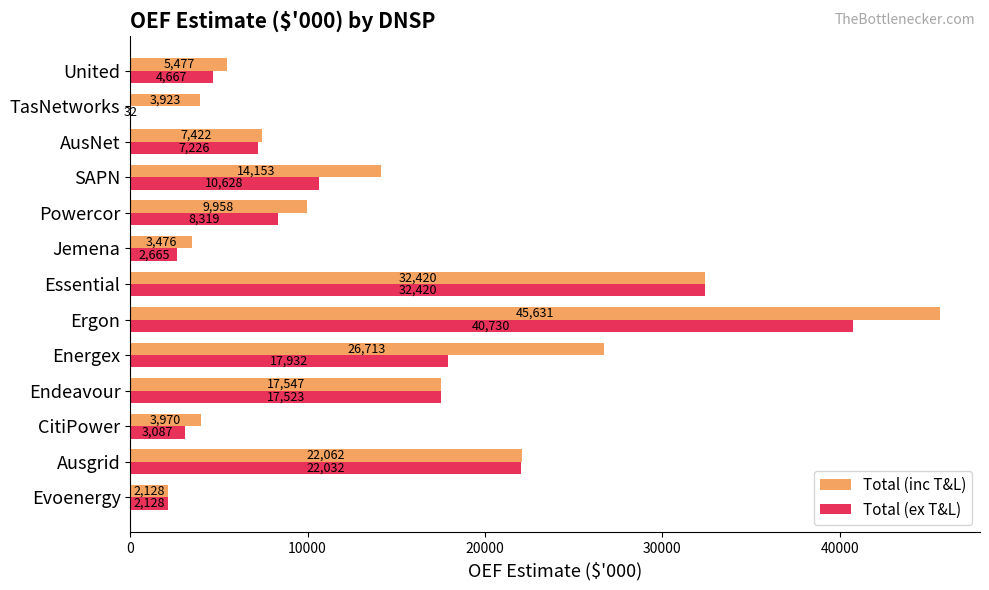

Which category has the highest value across all series?

Ergon